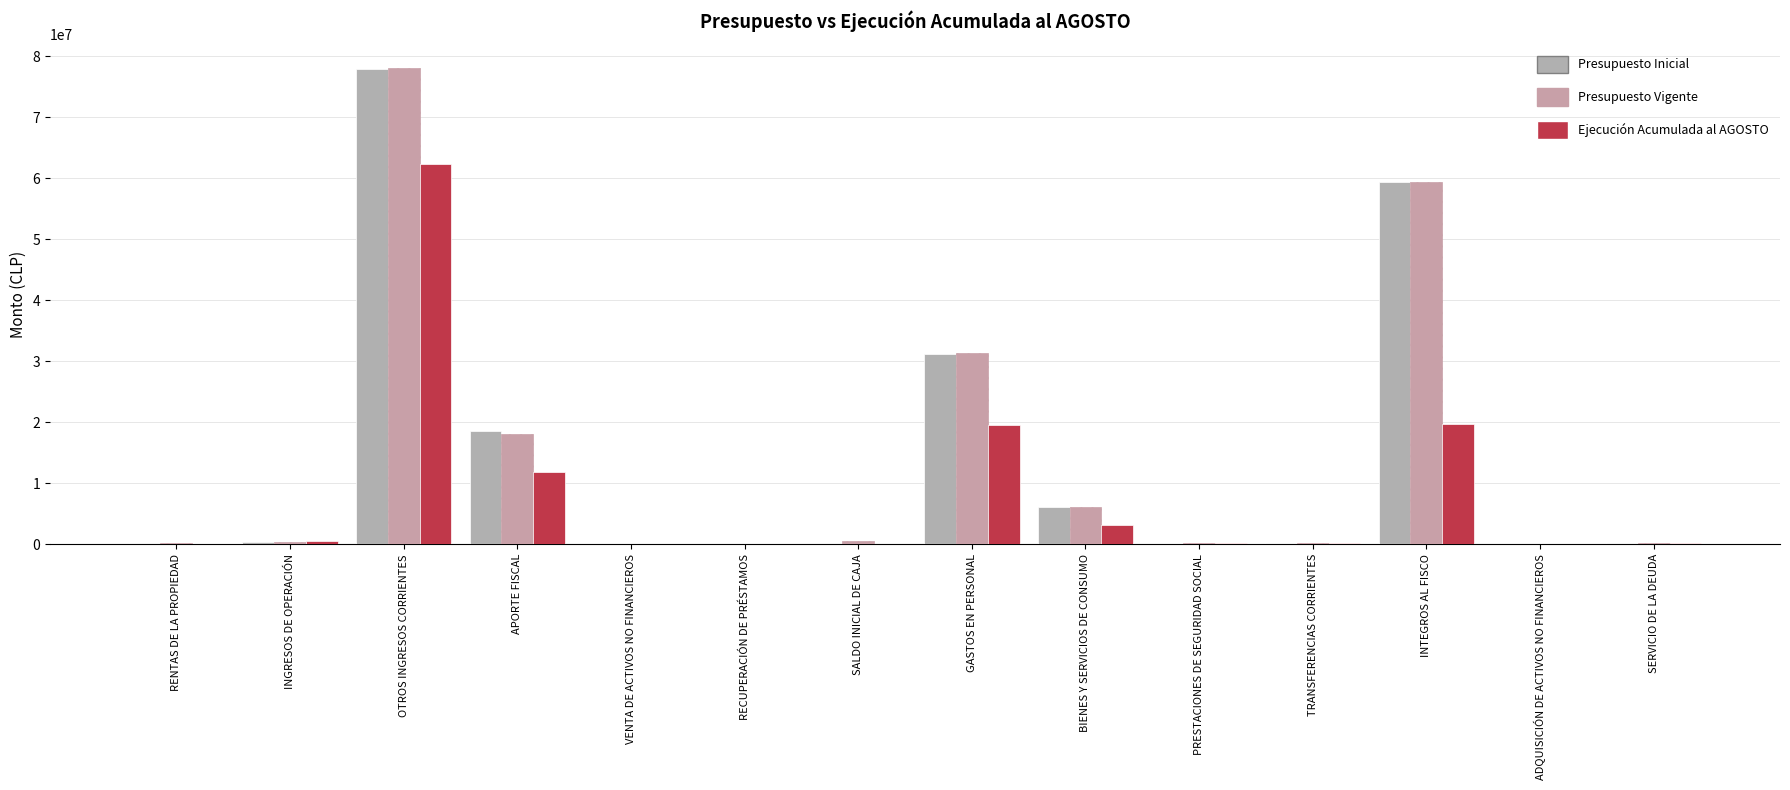

What is the spread (max minus min) of values at RENTAS DE LA PROPIEDAD?

193935